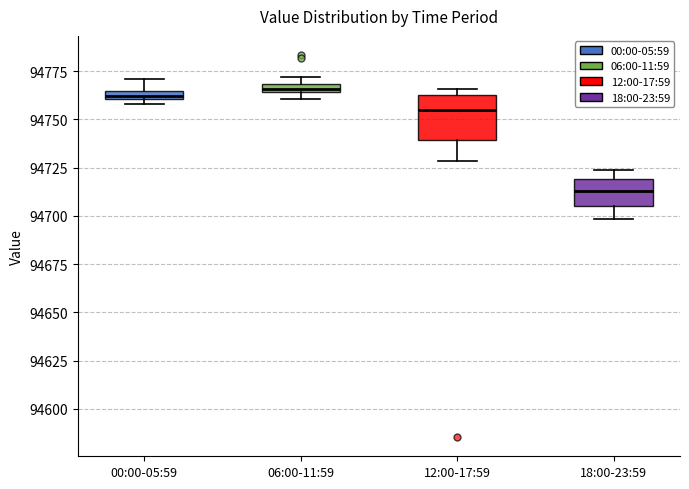

Where is the upper edge of the box for 06:00-11:59 on the y-axis? The values are not printed on the chart, so give them approximately, as read against the axis.

94770